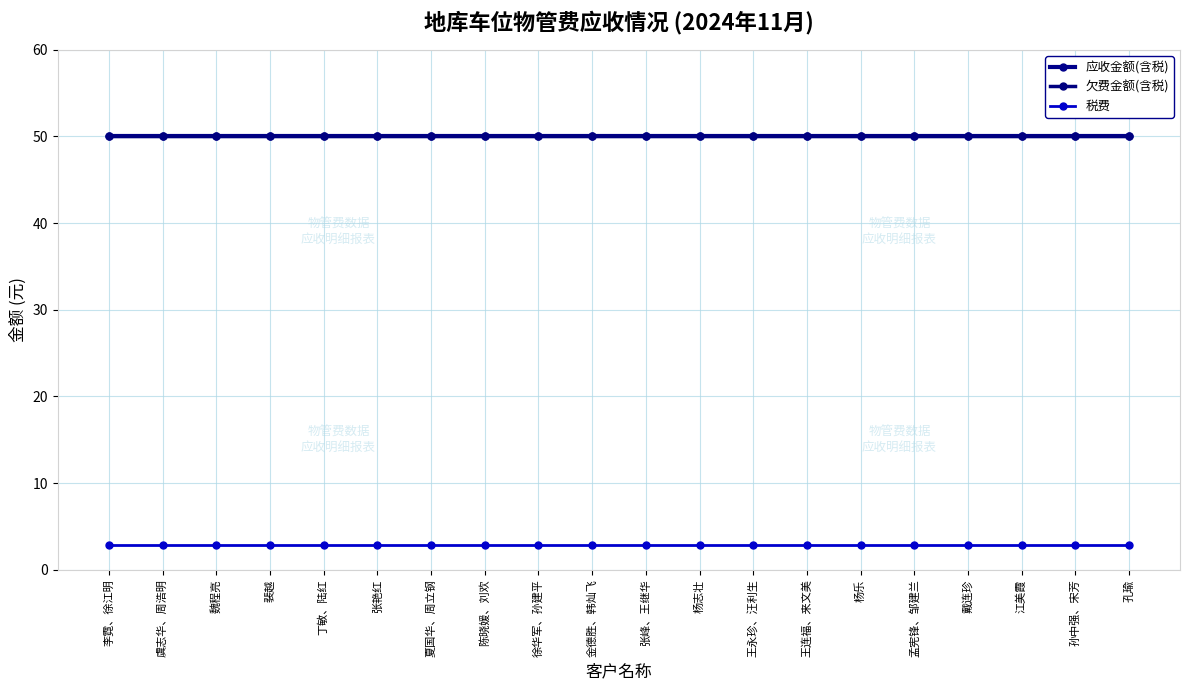

True or false: 欠费金额(含税) and 税费 cross at least once.

False